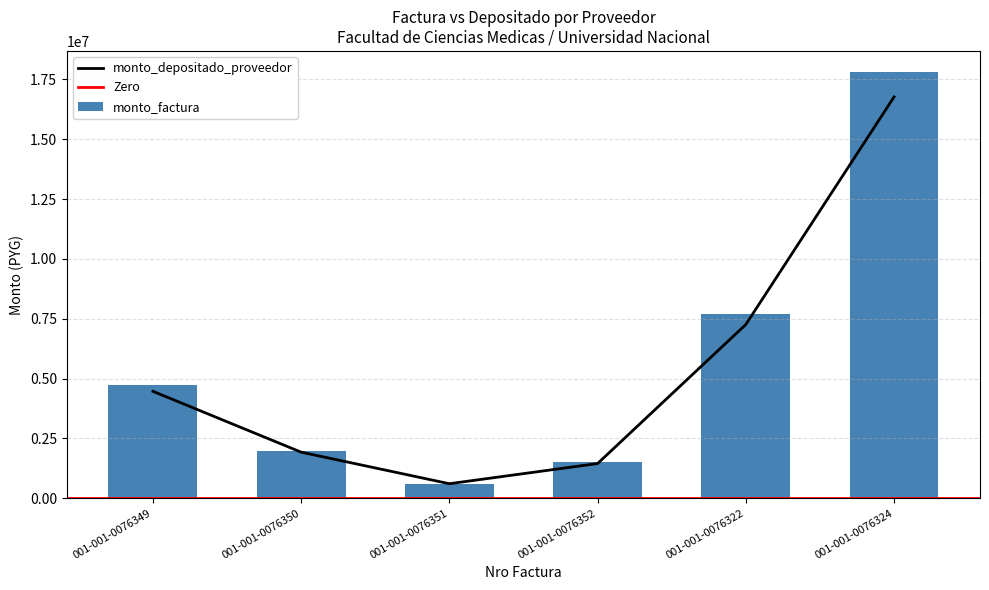

Reading right to left, extract all data points from this chart.

monto_factura: 17803500	7706700	1494200	607000	1984700	4741700
monto_depositado_proveedor: 16769602	7259150	1448016	604793	1923355	4466337